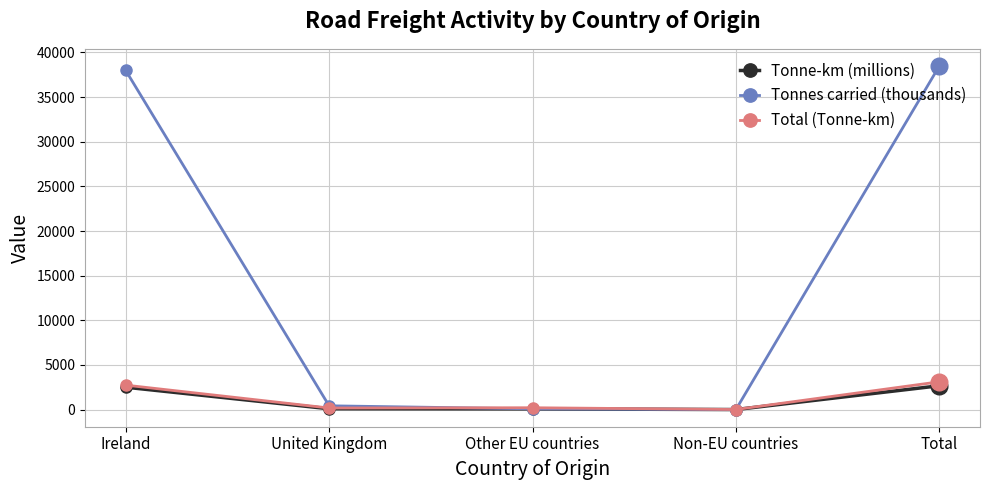

Where is the first local maximum for Total (Tonne-km)?

Other EU countries